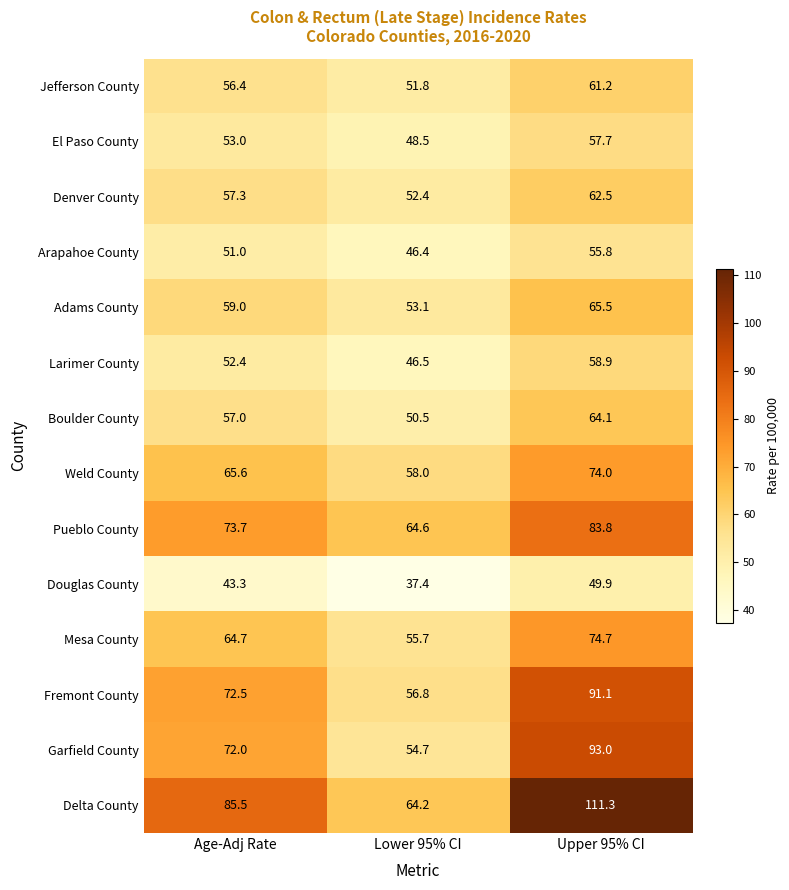

True or false: Douglas County has a value of 49.9 at Upper 95% CI.

True